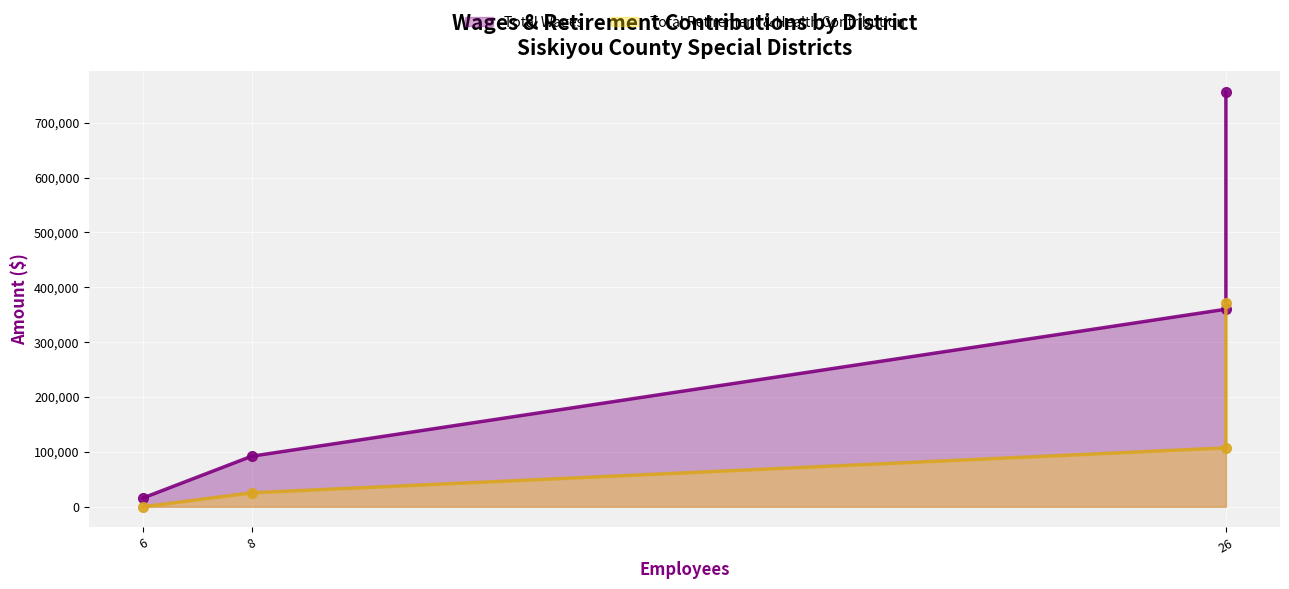

The Total Wages series shows 23283 at 6. True or false?

False